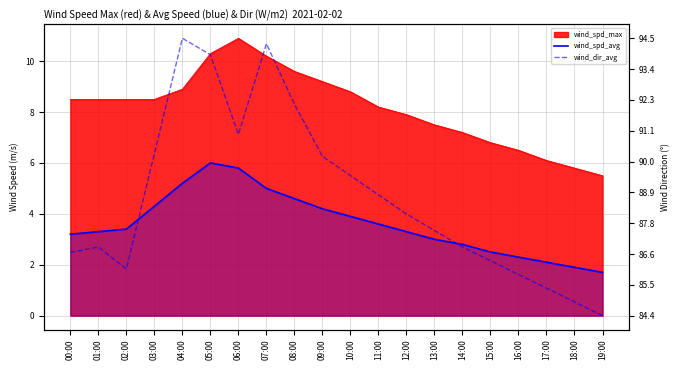

What is the label of the 12th point from the left?

11:00